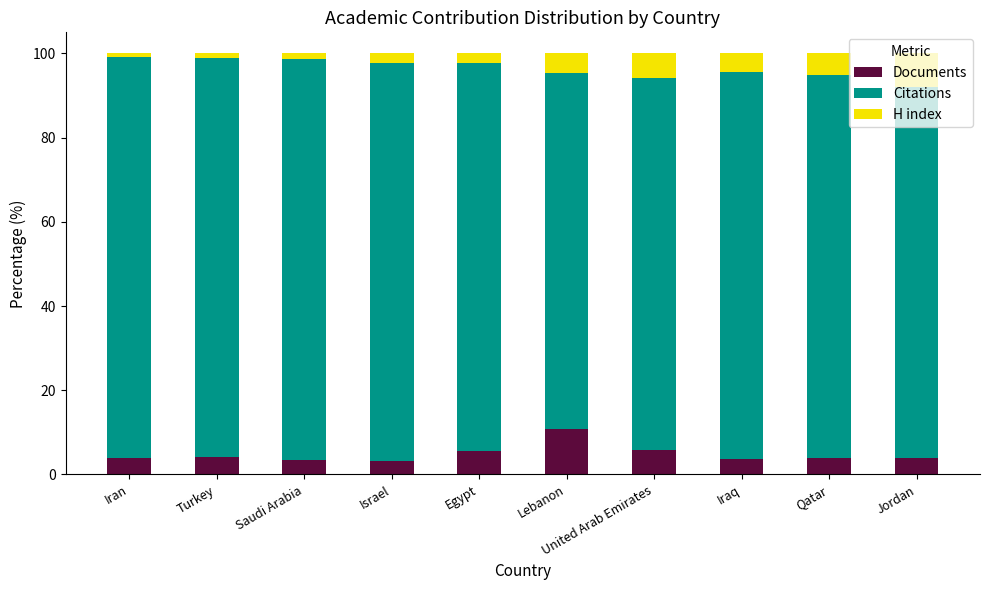

How many categories are shown in the chart?

10